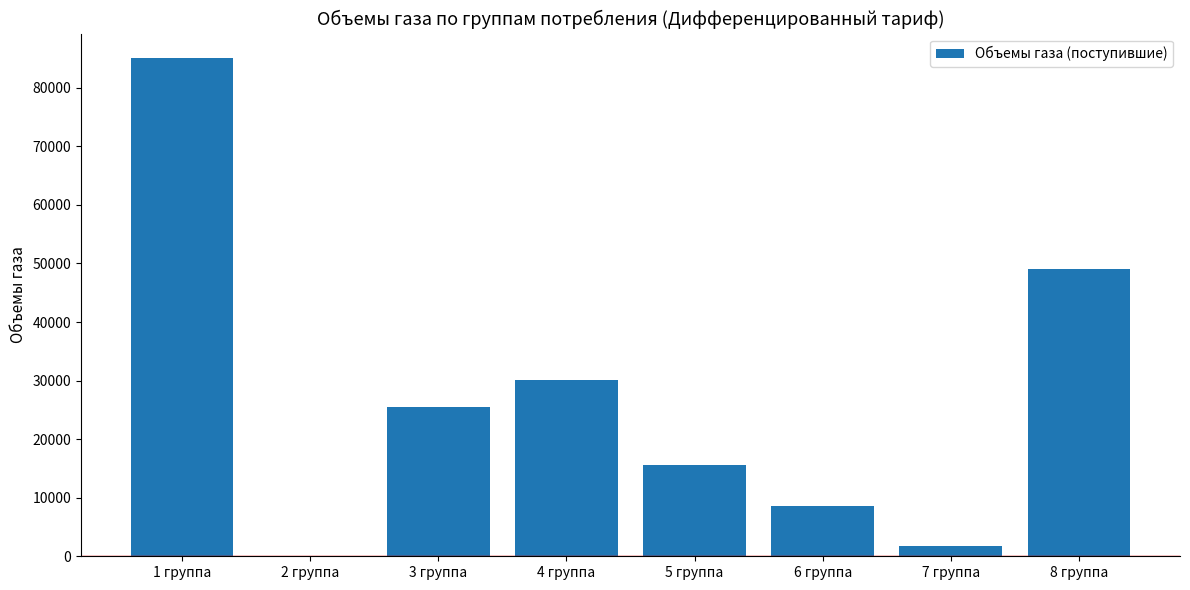

Which category has the highest value across all series?

1 группа